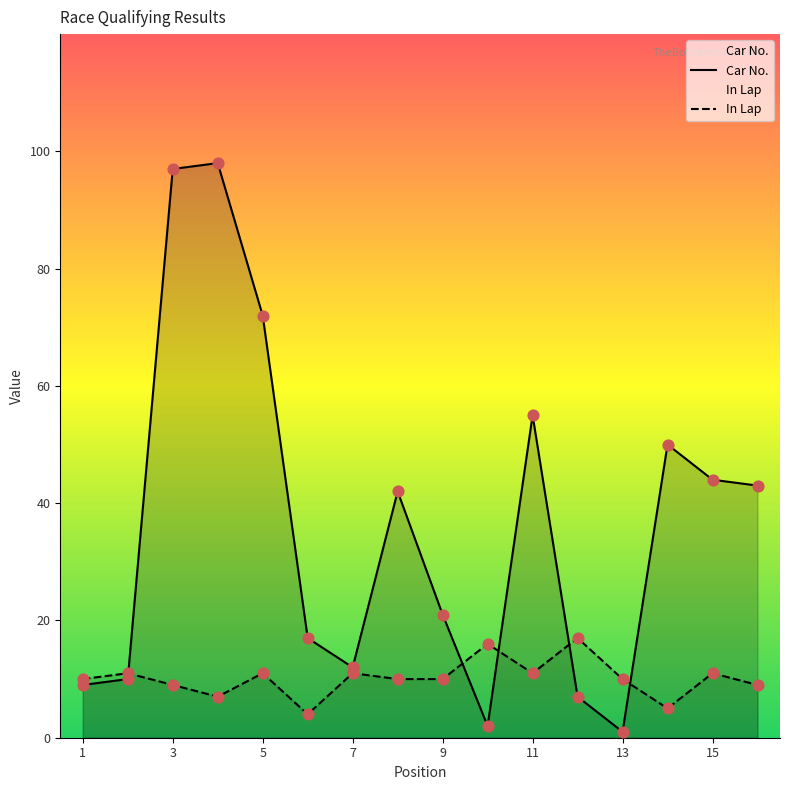

At how many categories does at least one series exceed 26?

8